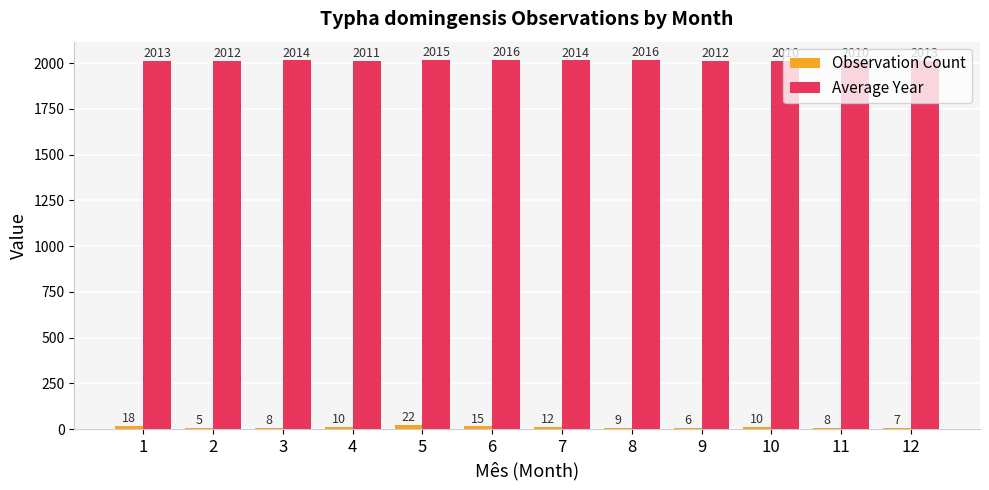

At which label does Observation Count reach its peak?

5